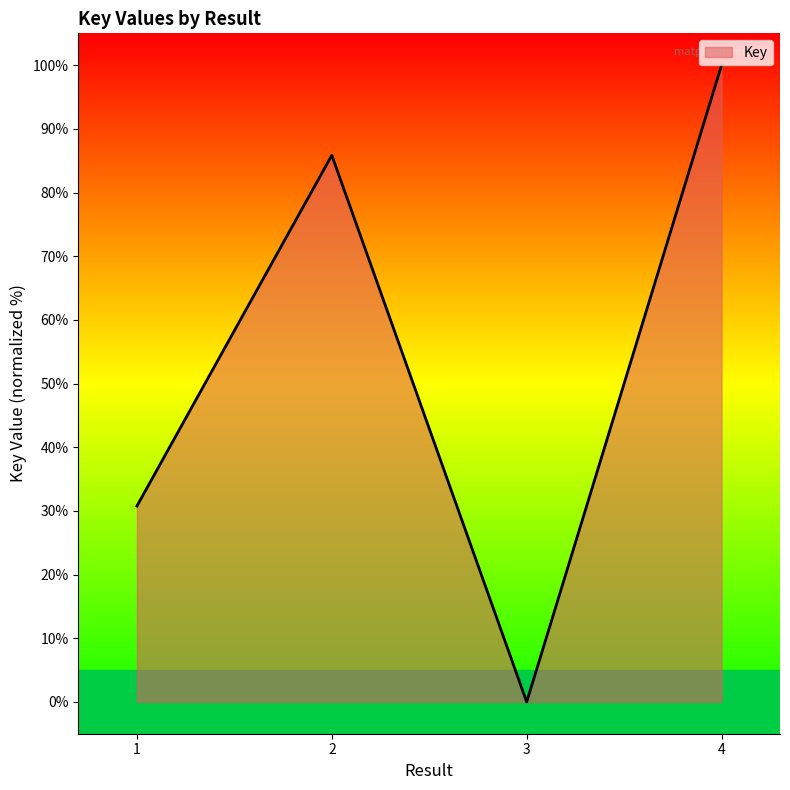

Rank the categories by value from highest to lowest.

4, 2, 1, 3